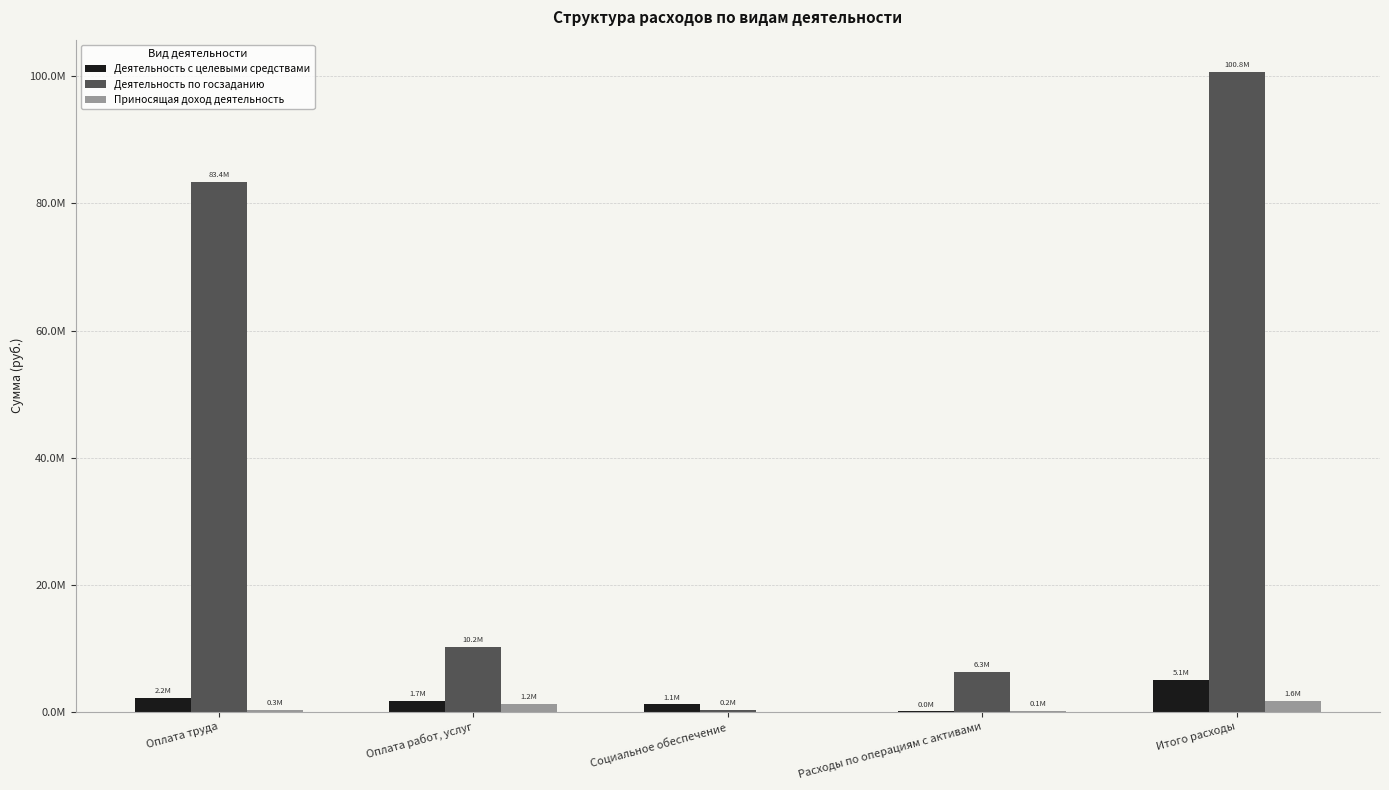

What are all the series names shown in the legend?

Деятельность с целевыми средствами, Деятельность по госзаданию, Приносящая доход деятельность